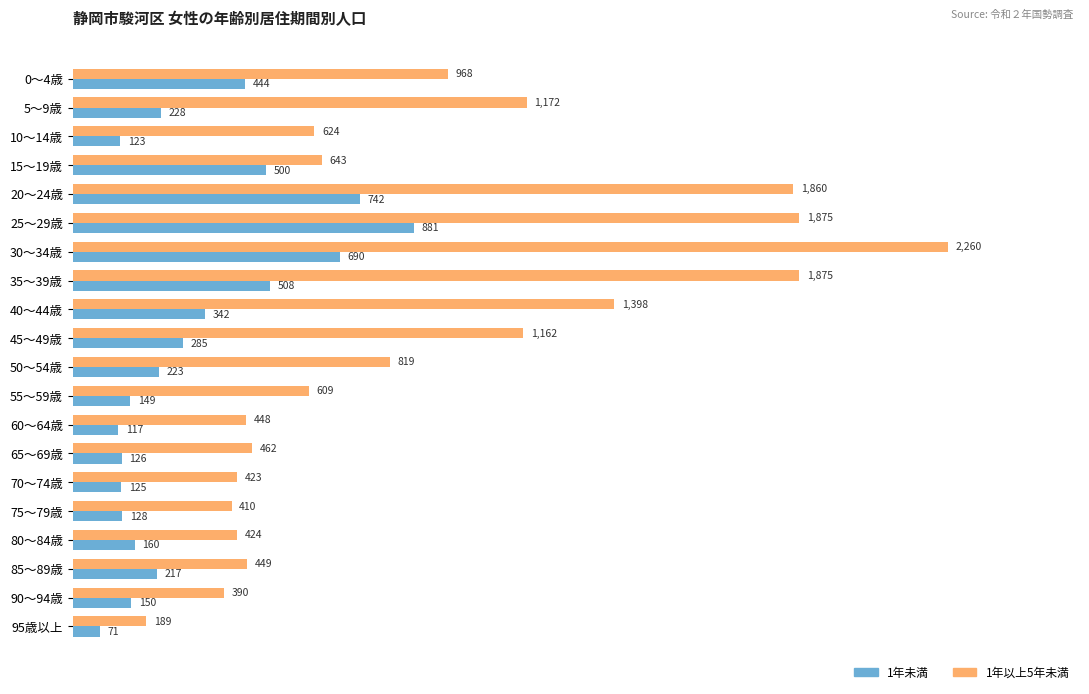

What is the difference between the maximum and minimum values in the 1年未満 series?

810